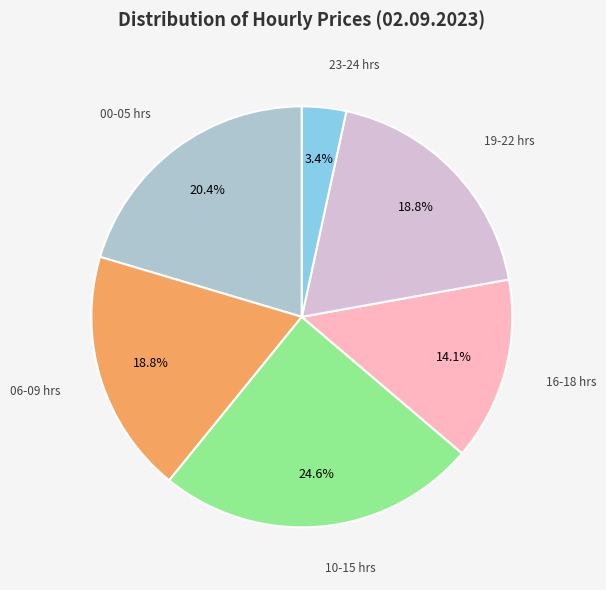

What percentage is NOT represented by 00-05 hrs?

79.6%